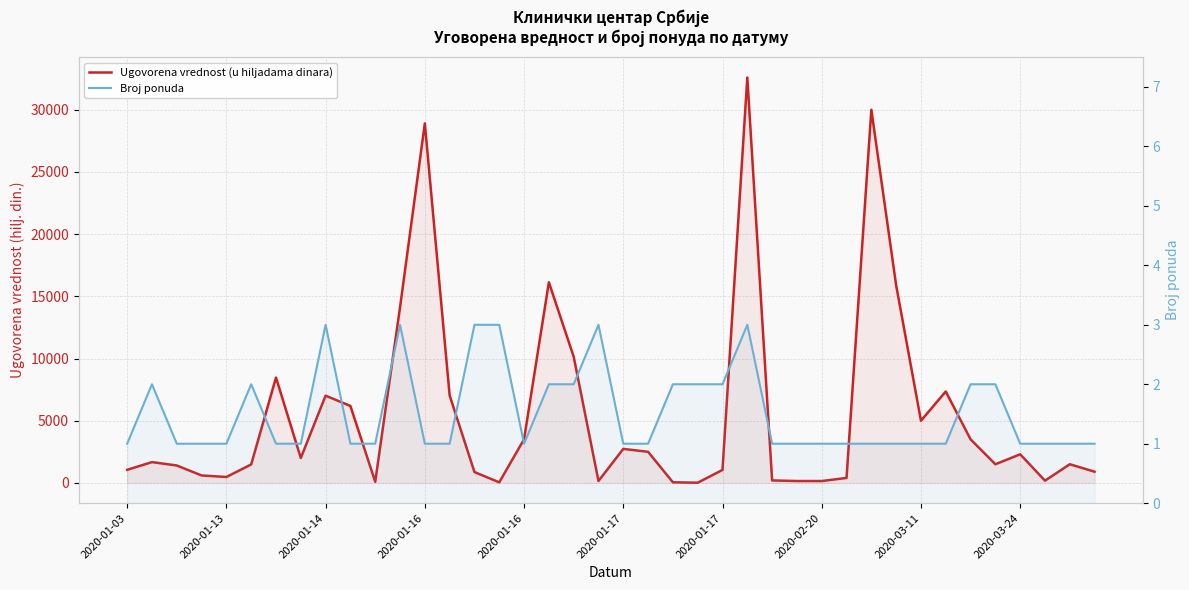

Is it true that Broj ponuda equals 1 at 37?

True